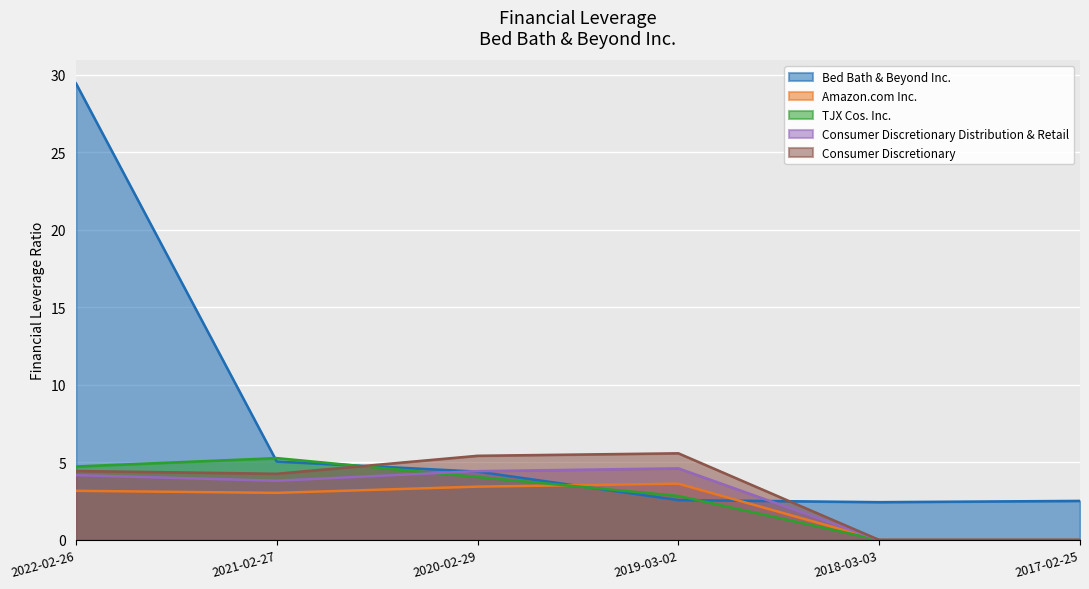

Where does the Amazon.com Inc. series first go above 3?

2022-02-26